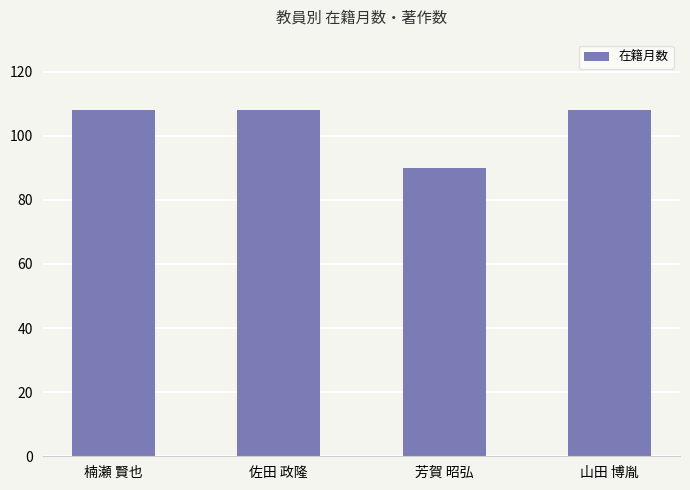

What is the change in value from 楠瀬 賢也 to 芳賀 昭弘?

-18